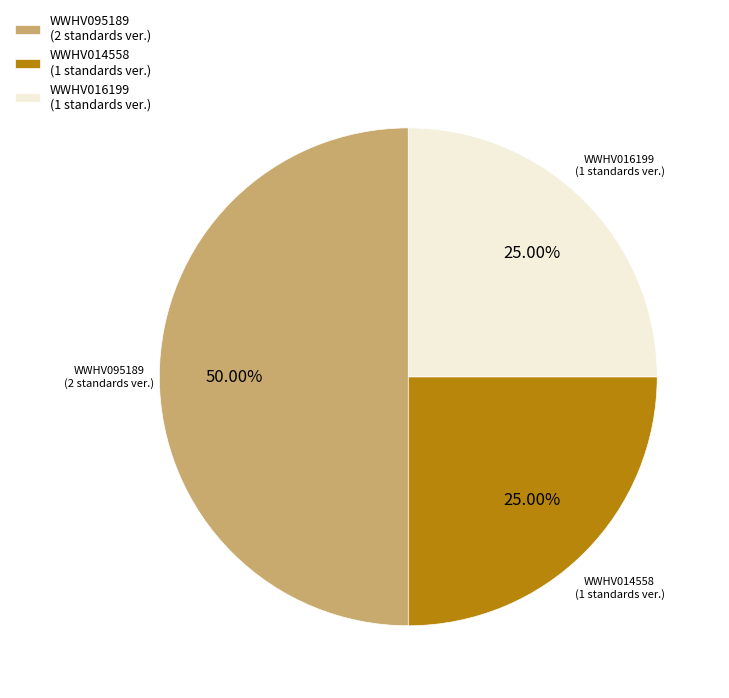

How many segments does this pie chart have?

3